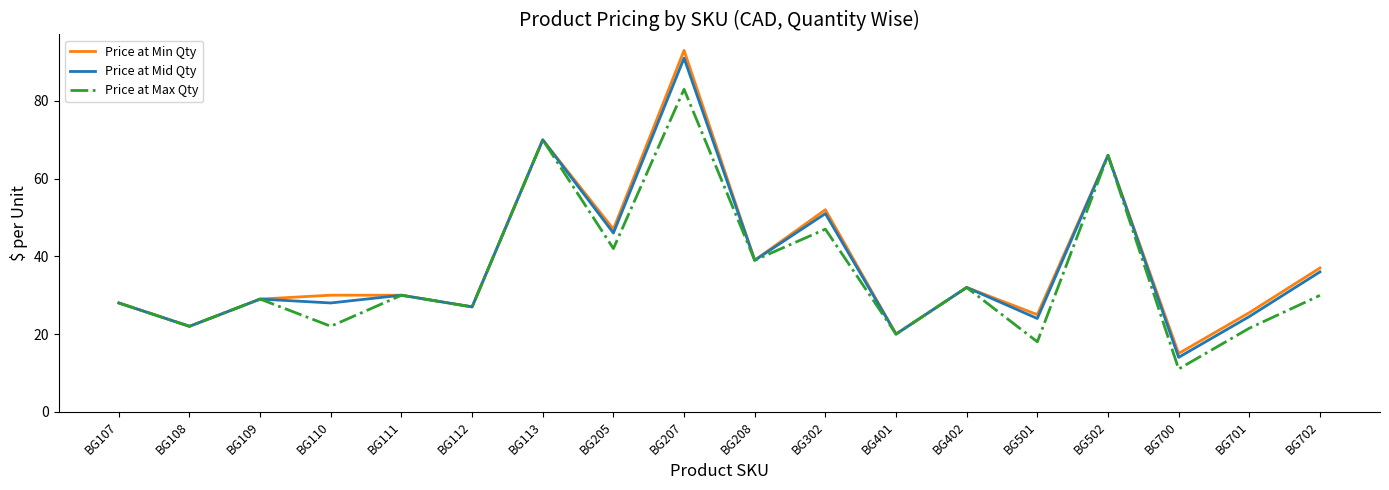

At which category is the sum across all series the highest?

BG207